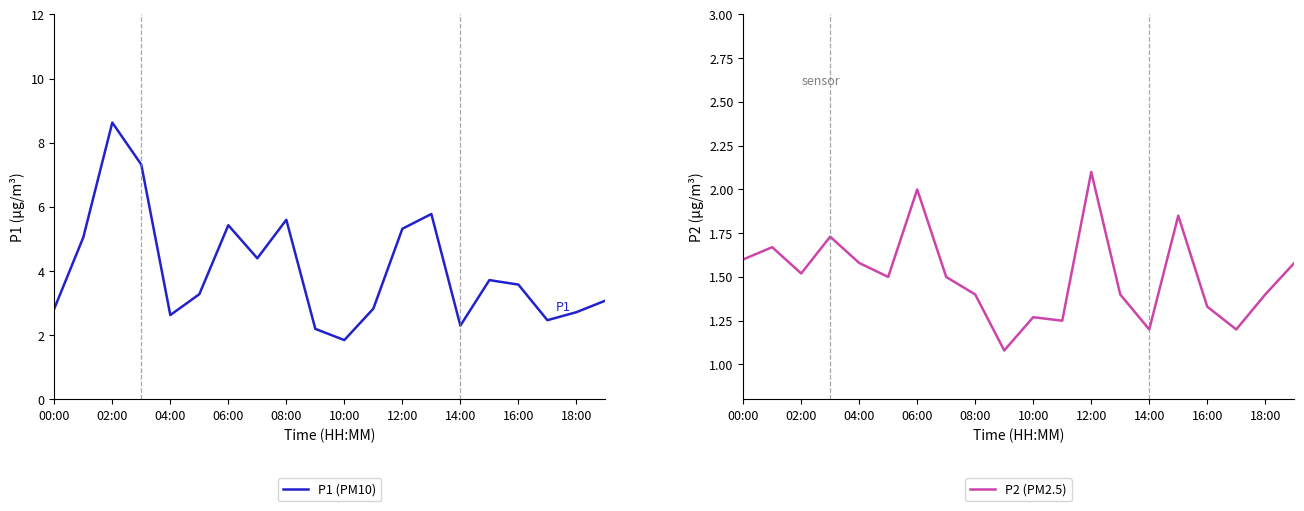

What are all the series names shown in the legend?

P1, P2